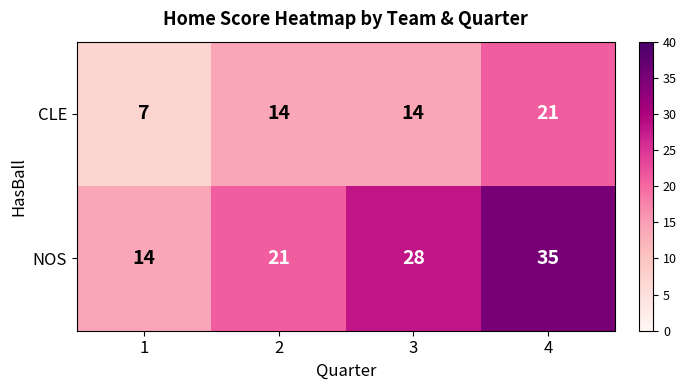

Count the CLE values in the range 14 to 21.

3